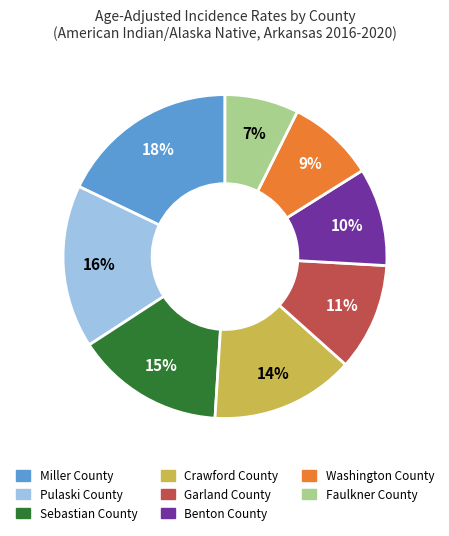

Approximately how many times larger is the value at Crawford County compared to Washington County?

1.6